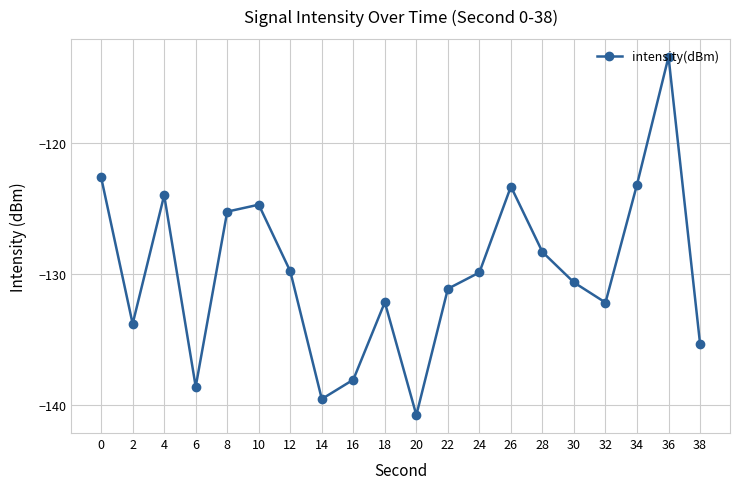

Does the chart display data point markers on the line(s)?

Yes